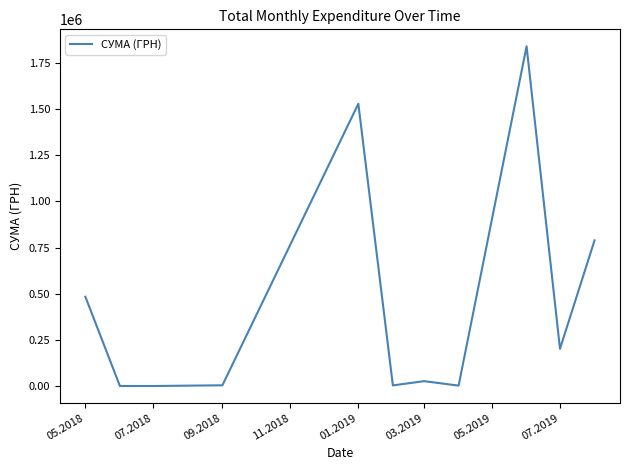

What is the smallest value displayed?

1284.0